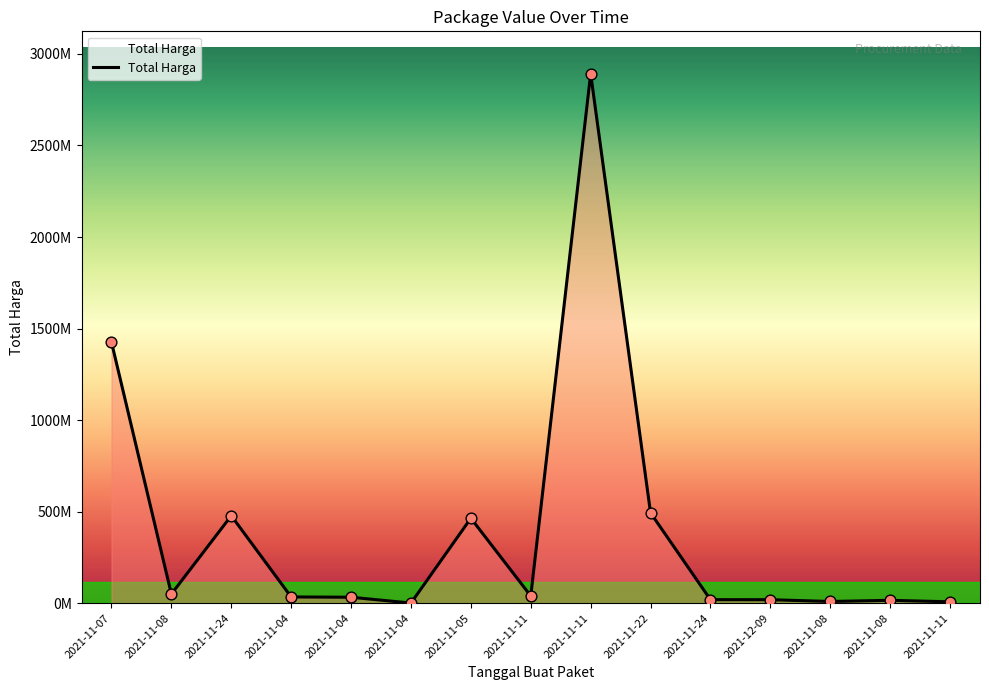

Which has a higher value, 2021-11-07 or 2021-11-11?

2021-11-07